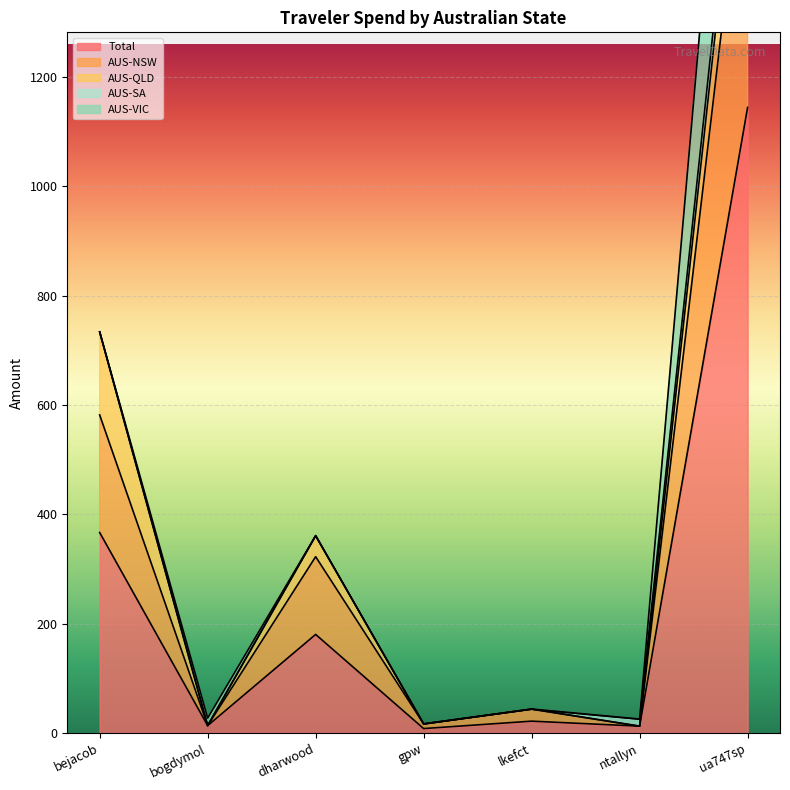

What is the highest value of the Total series?

1144.3